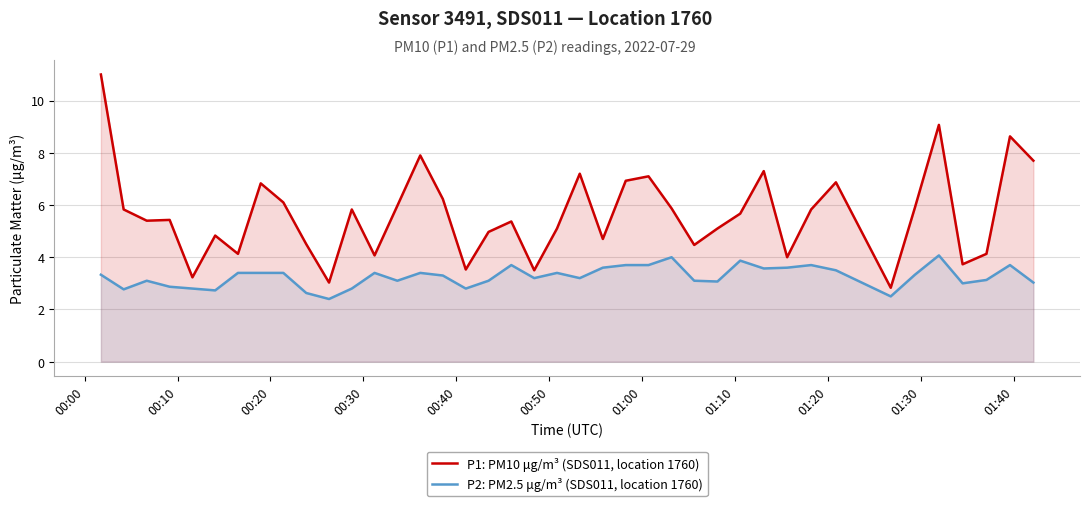

Which series has the largest range (max minus min)?

P1: PM10 μg/m³ (SDS011, location 1760)